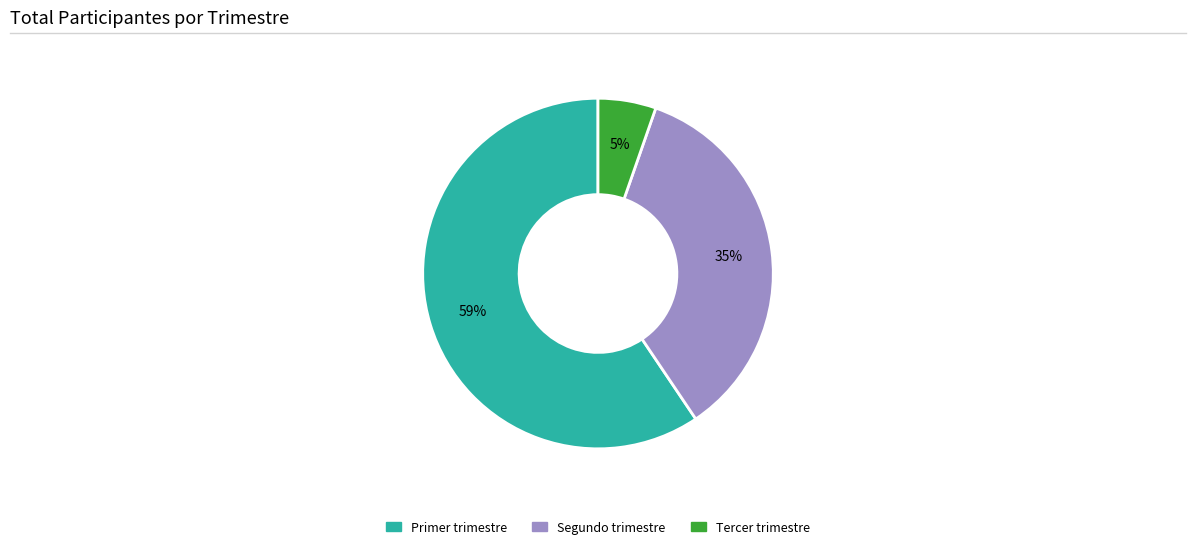

To the nearest percent, what is the average slice percentage?

33%